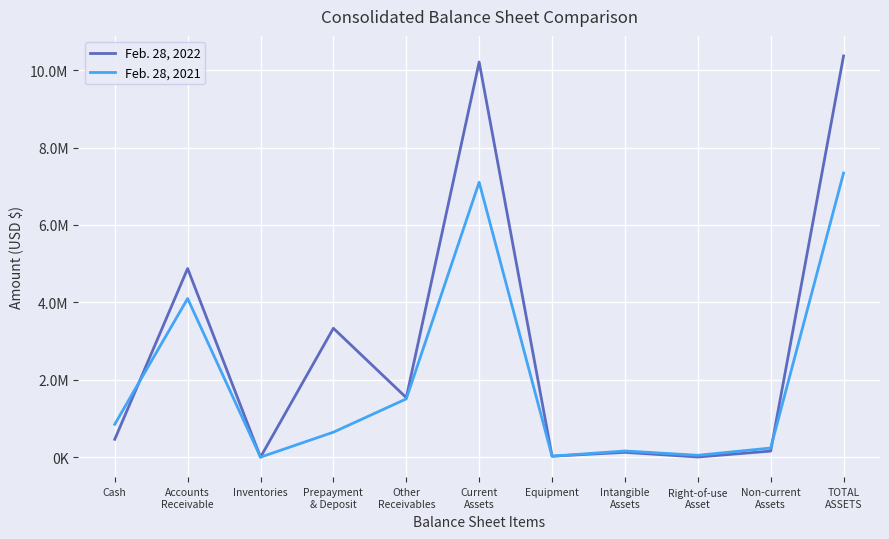

What position from the right is Intangible
Assets?

4